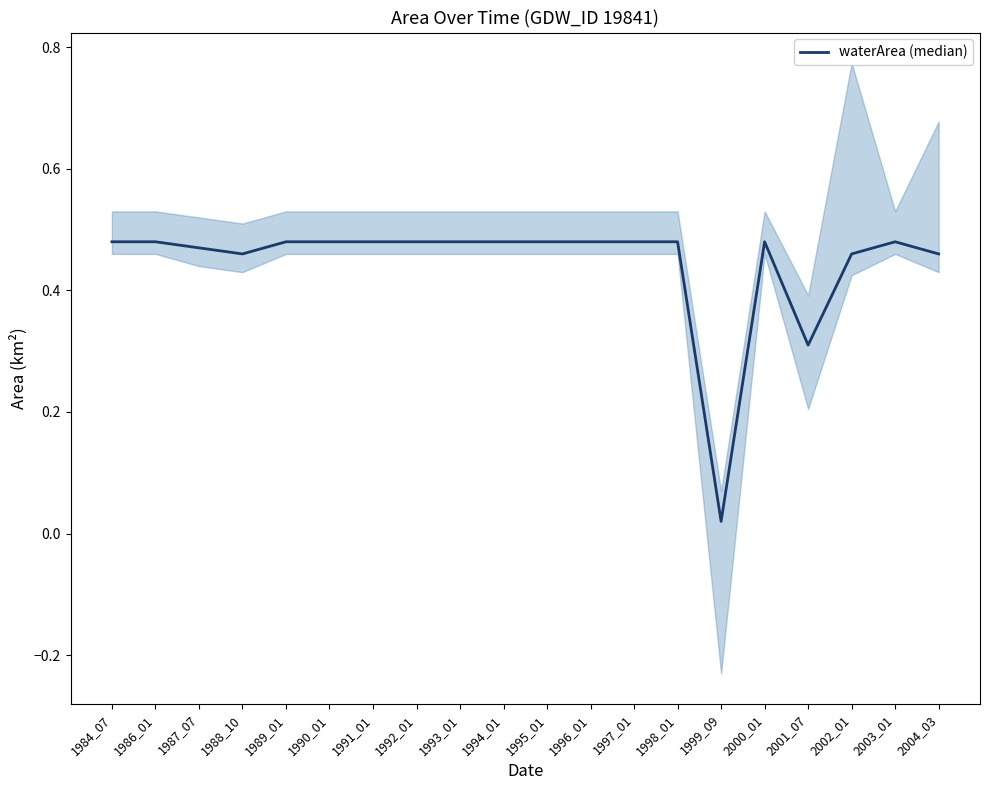

Which has a higher value, 1989_01 or 1996_01?

1989_01